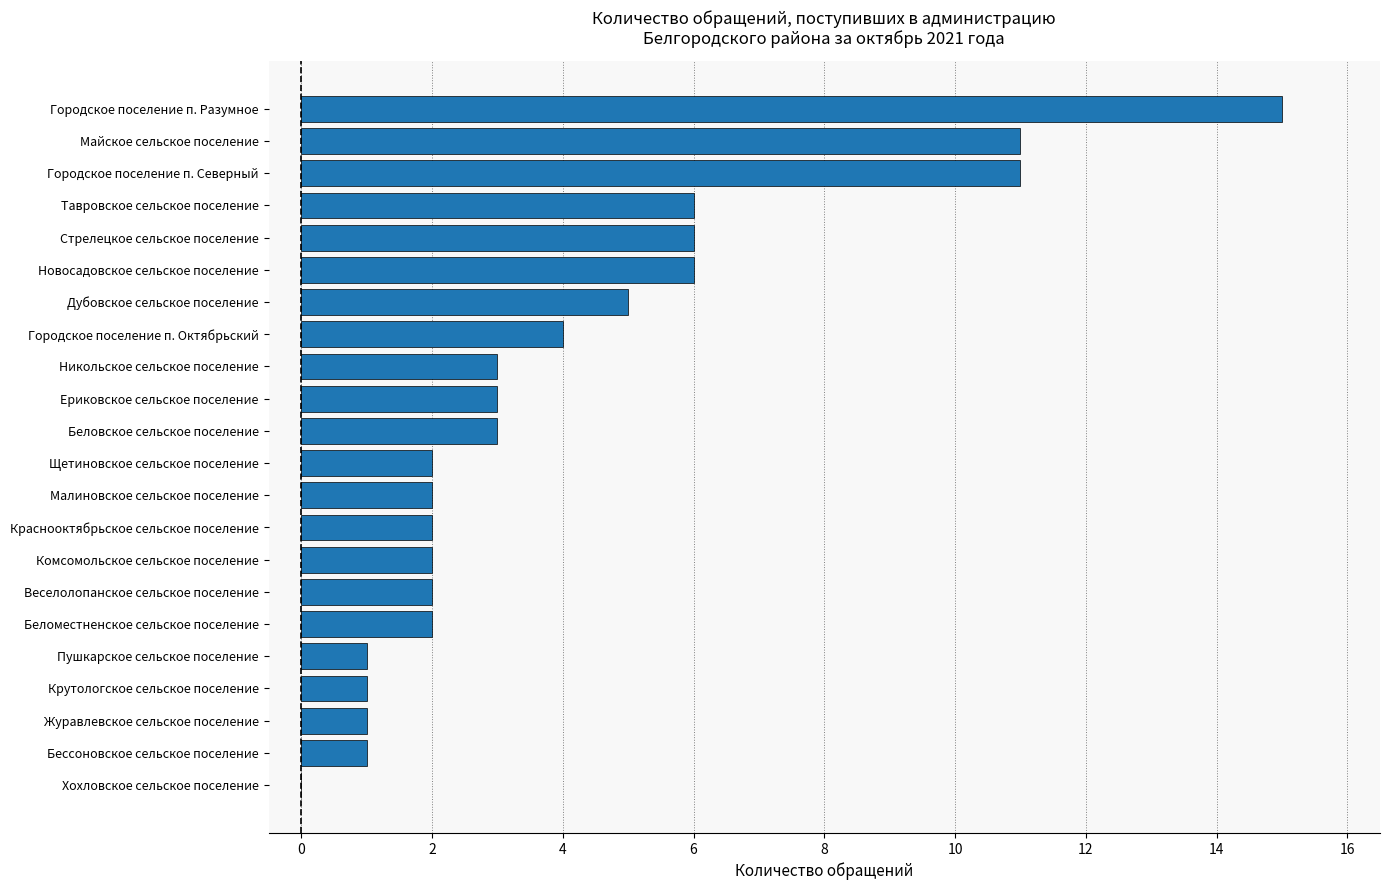

The chart shows a value of 6 at Стрелецкое сельское поселение. True or false?

True